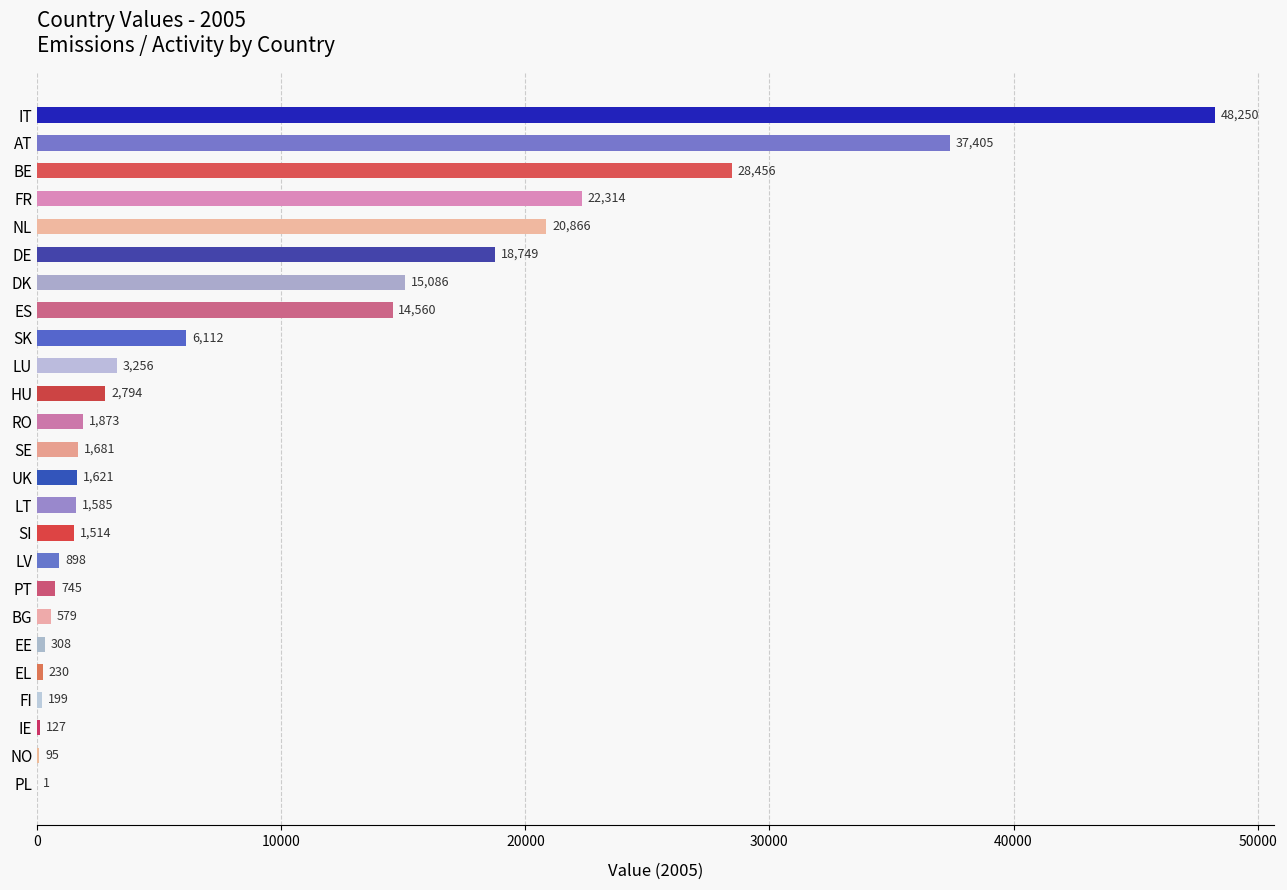

Which category has the highest value across all series?

IT